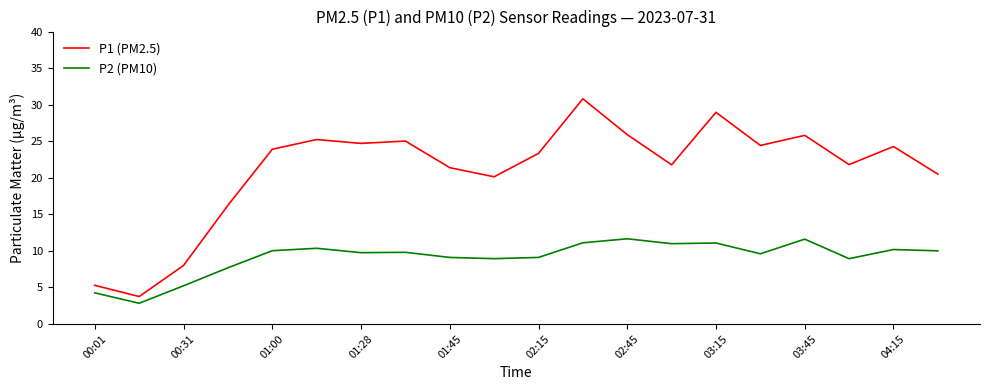

True or false: P2 (PM10) and P1 (PM2.5) cross at least once.

False